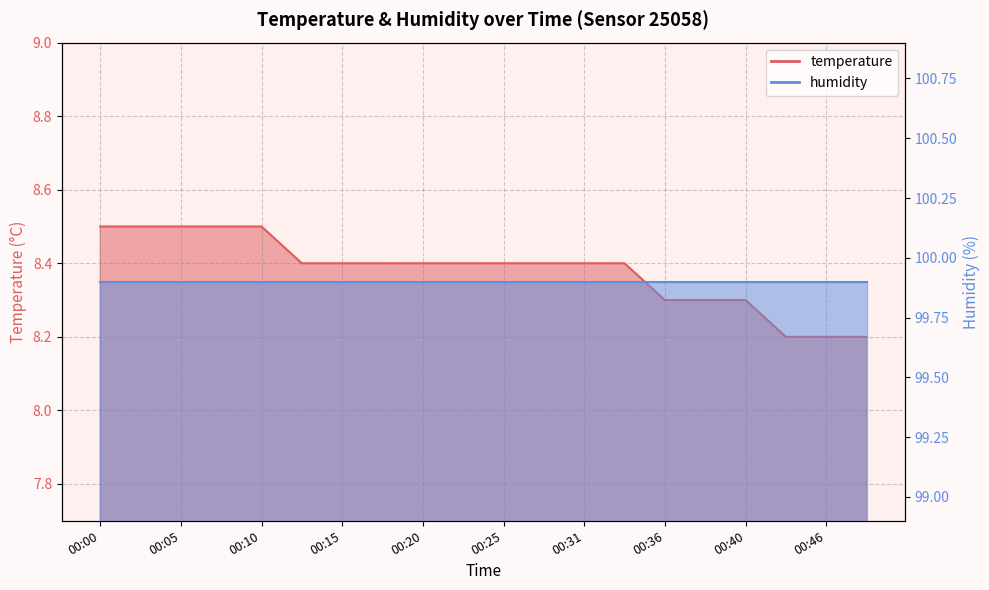

What is the difference between the second highest and minimum values?

0.3